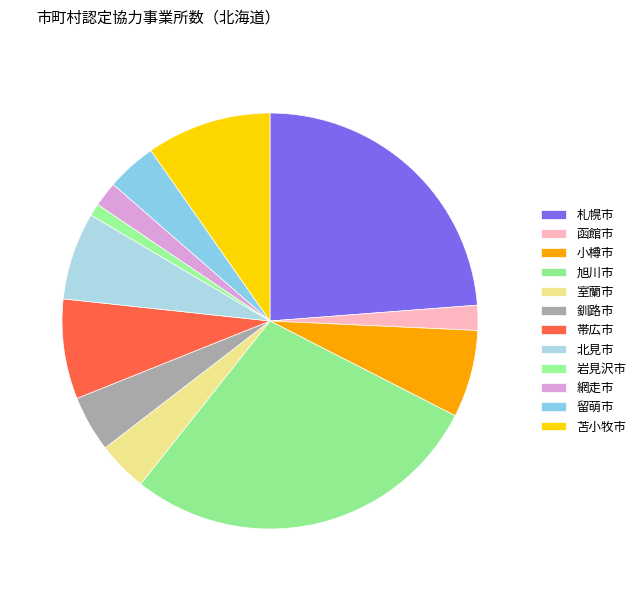

Count the number of slices in the pie.

12